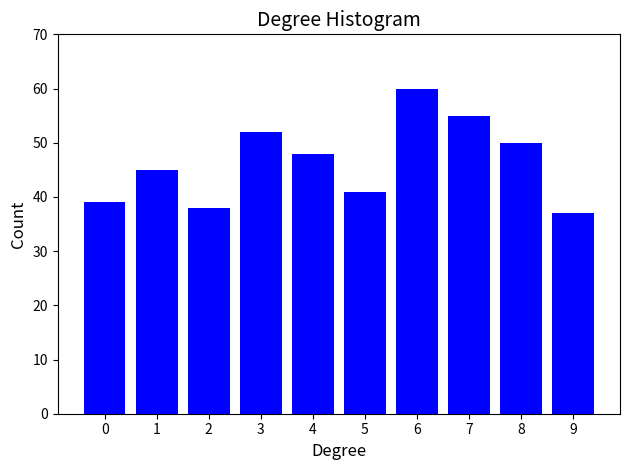

Reading left to right, what are all the values shown in this chart?

39	45	38	52	48	41	60	55	50	37